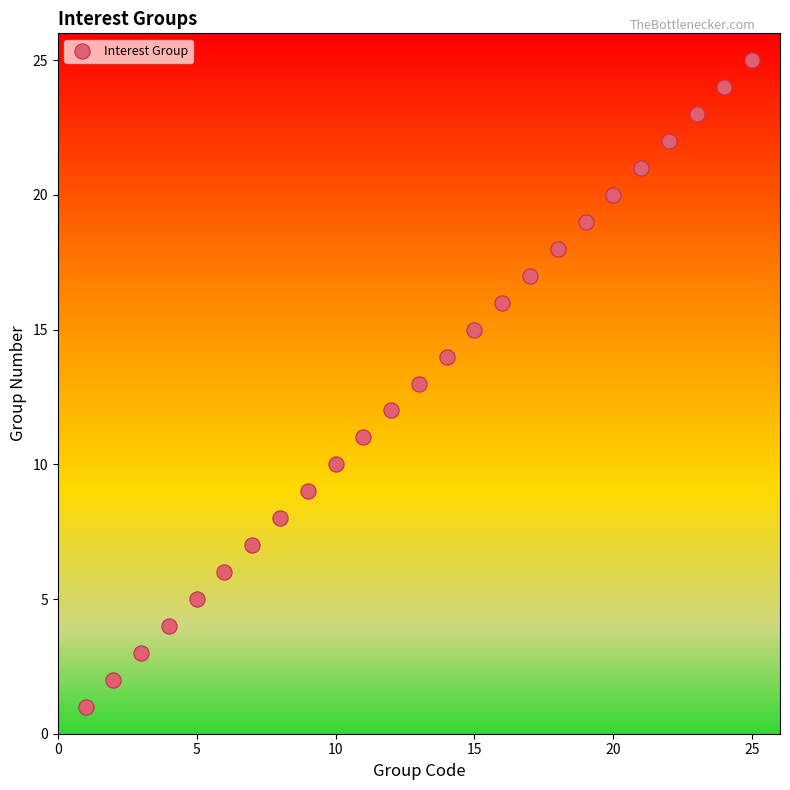

What is the range of X values (max minus min)?

24